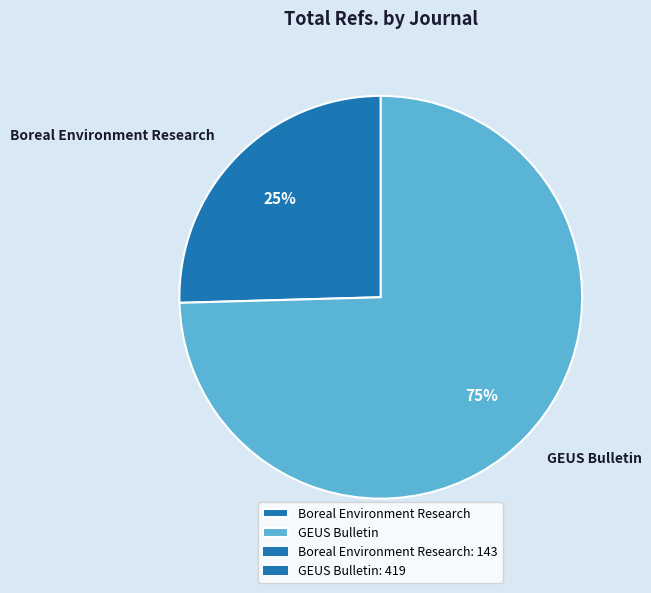

Which category has the biggest portion of the pie?

GEUS Bulletin